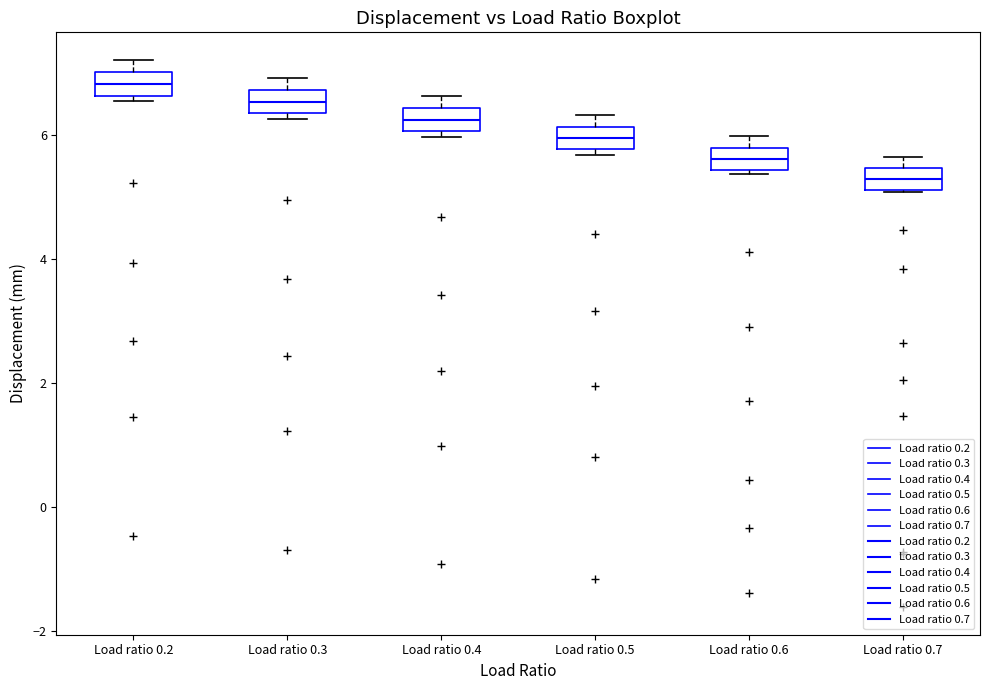

Reading left to right, read every box against the y-axis: the position of its median line, the range the box covers, and the ends of its whiskers. The values are not printed on the chart, so give them approximately, as read against the axis.

Load ratio 0.2: median 6.8, box 6.6 to 7.0, whiskers 6.6 (just below the box's lower edge) to 7.2
Load ratio 0.3: median 6.6, box 6.4 to 6.8, whiskers 6.2 to 7.0
Load ratio 0.4: median 6.2, box 6.0 to 6.4, whiskers 6.0 (just below the box's lower edge) to 6.6
Load ratio 0.5: median 6.0, box 5.8 to 6.2, whiskers 5.6 to 6.4
Load ratio 0.6: median 5.6, box 5.4 to 5.8, whiskers 5.4 (just below the box's lower edge) to 6.0
Load ratio 0.7: median 5.2 (inside the box), box 5.2 to 5.4, whiskers 5.0 to 5.6